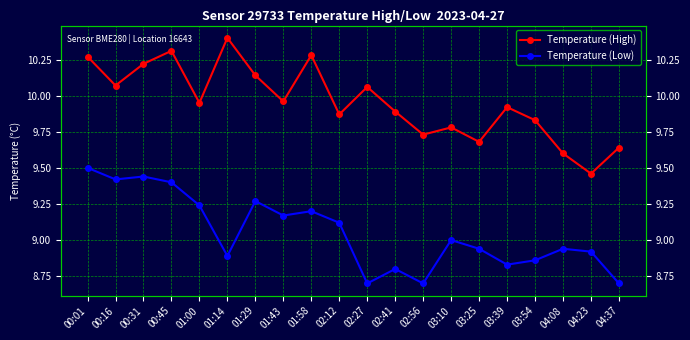

How many lines are shown in the chart?

2